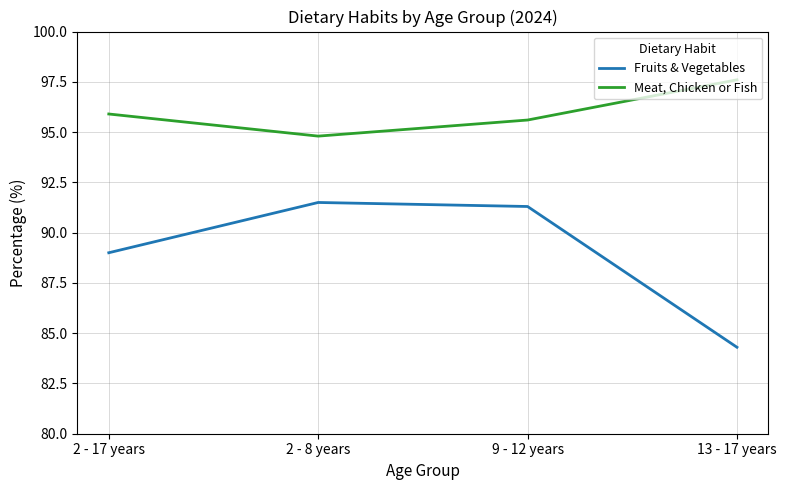

Where is Fruits & Vegetables nearest to the value 87?

2 - 17 years